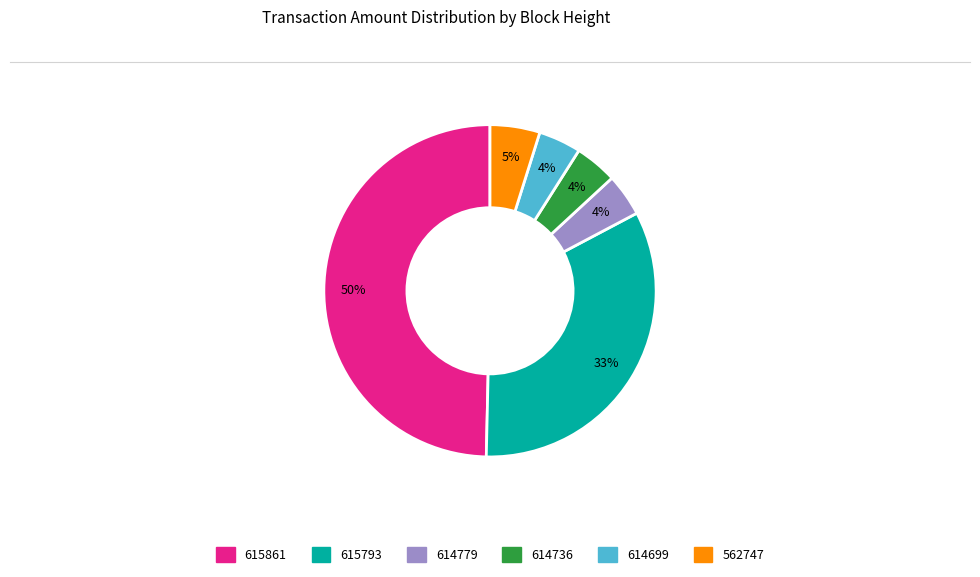

Which slice is the largest?

615861